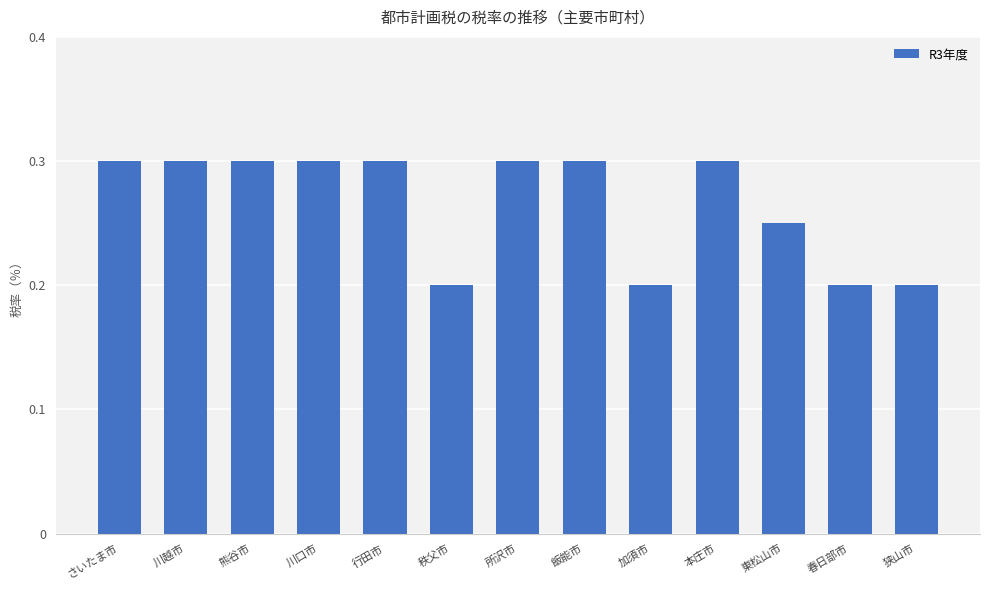

What is the maximum value shown in the chart?

0.3